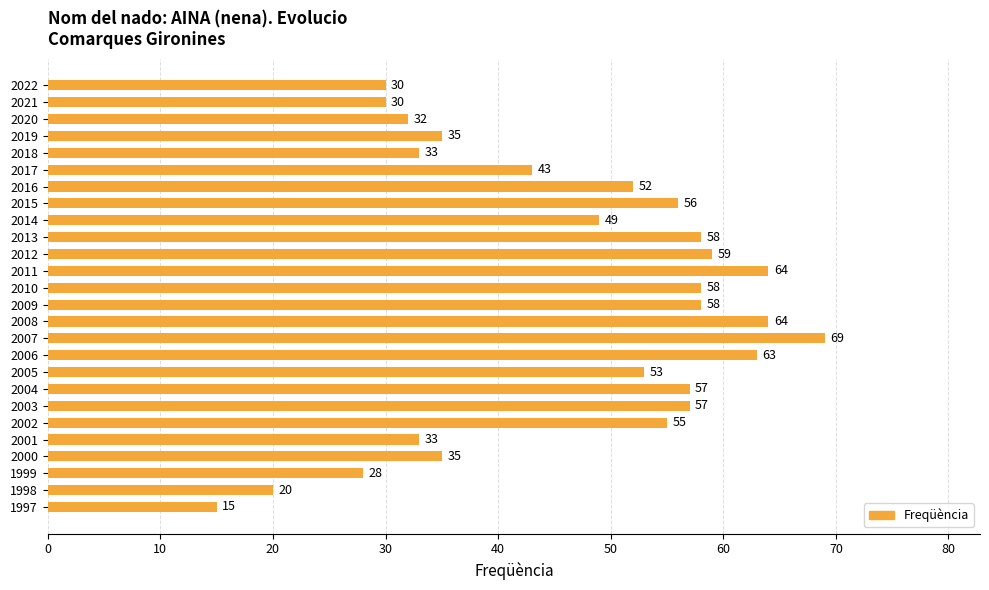

Which label corresponds to the smallest value in the chart?

1997